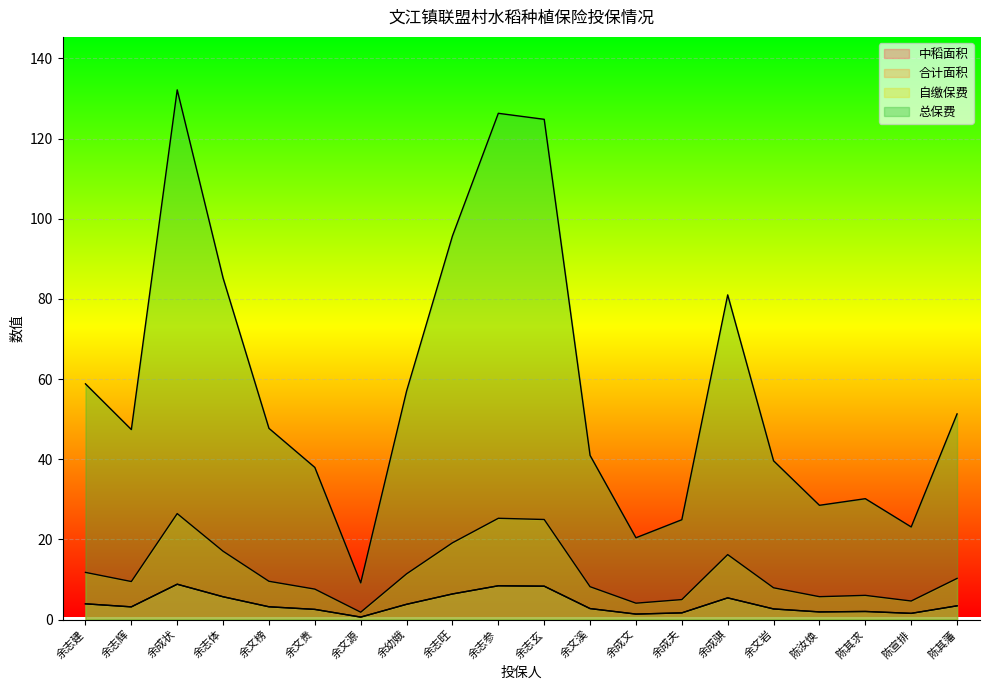

The 自缴保费 series shows 3.7 at 陈其求. True or false?

False